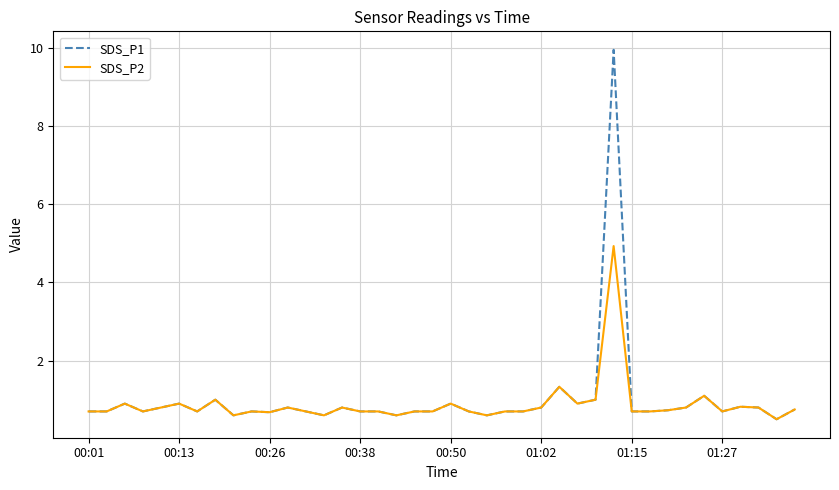

Which series has the largest range (max minus min)?

SDS_P1